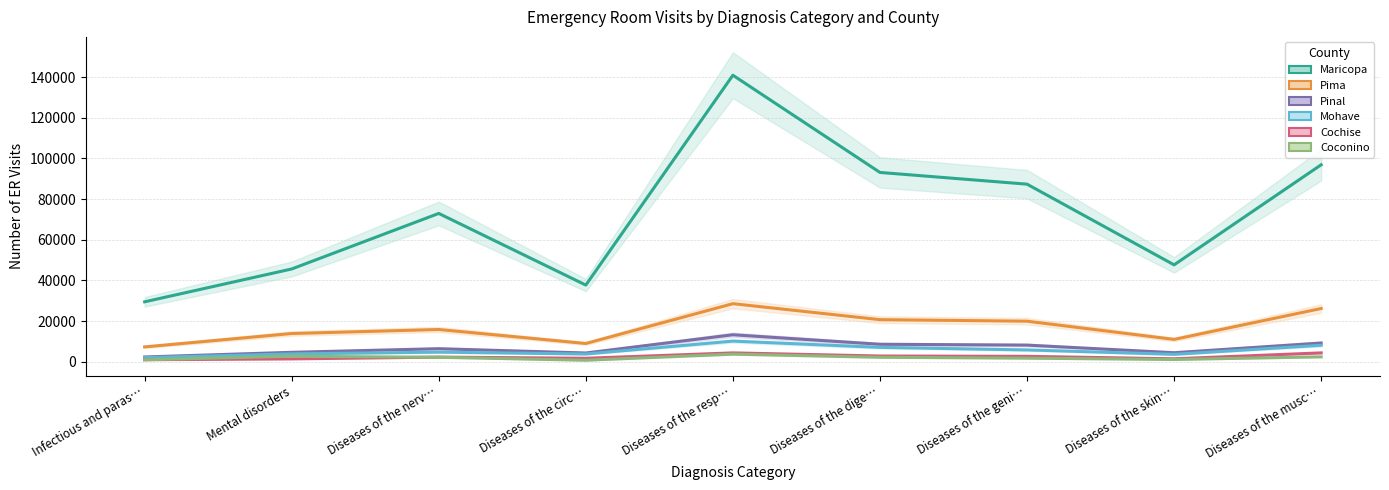

What is the sum of the Maricopa values at Diseases of the circ… and Diseases of the dige…?

130864